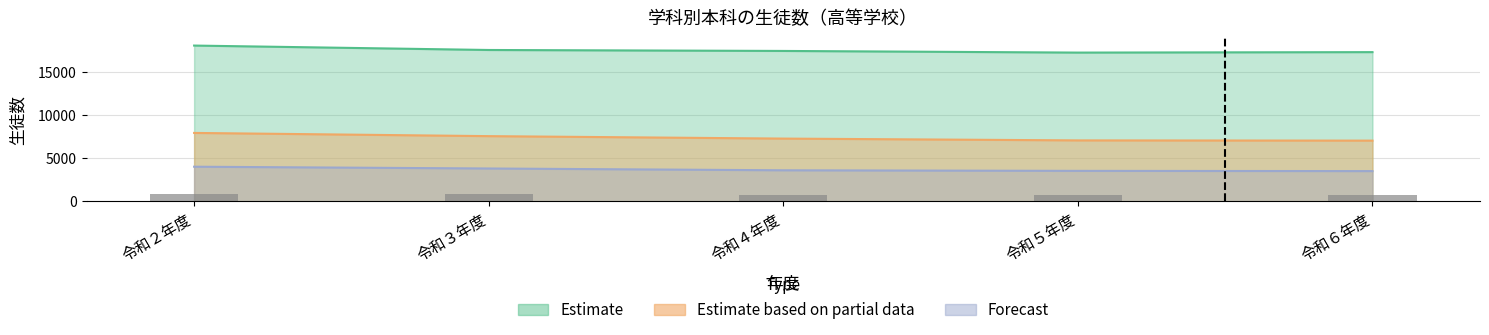

How many data points are less than 764?

2